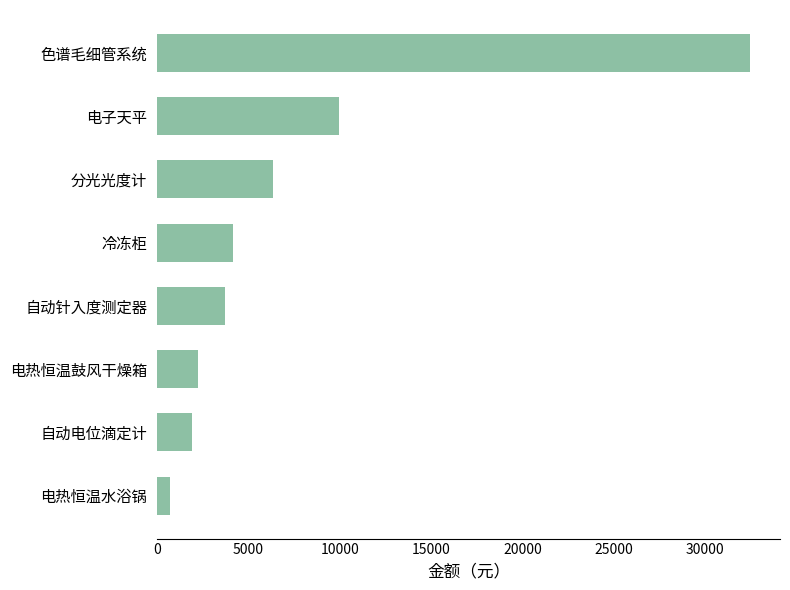

What is the difference between the maximum and minimum values?

31780